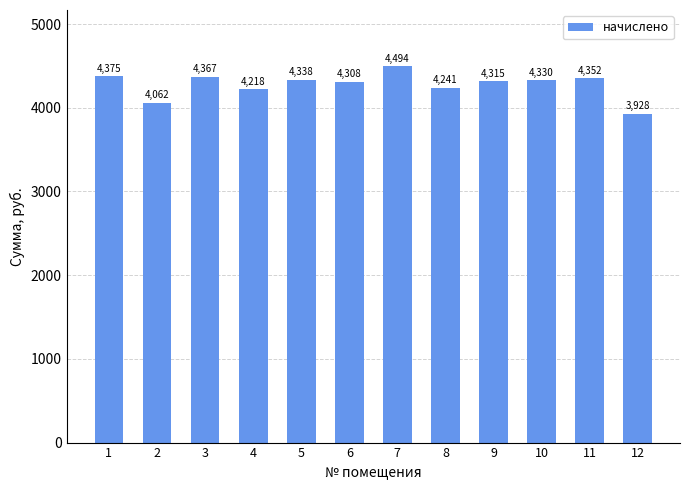

Count the number of categories in the chart.

12